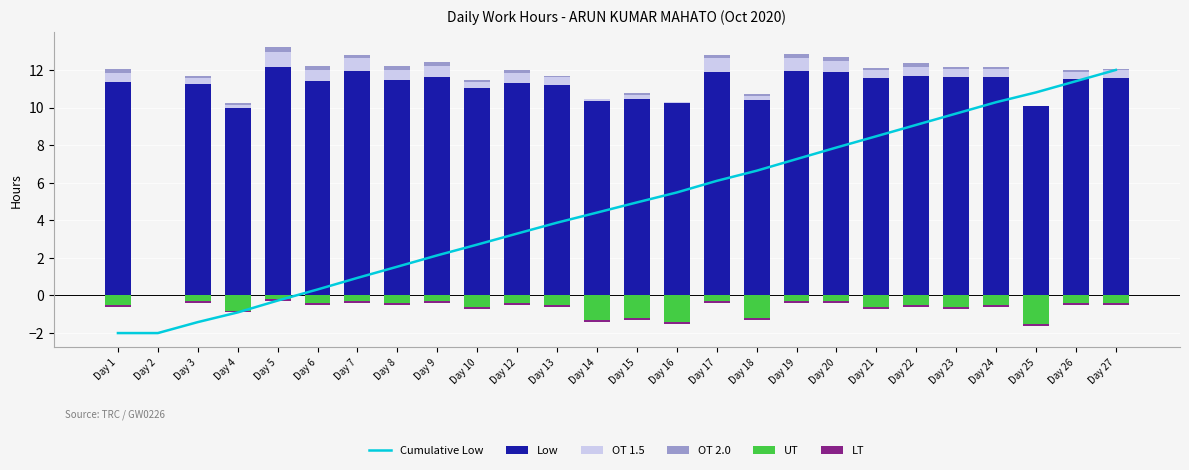

List the series in order of their peak value, highest first.

Low, Cumulative Low, OT 1.5, OT 2.0, UT, LT